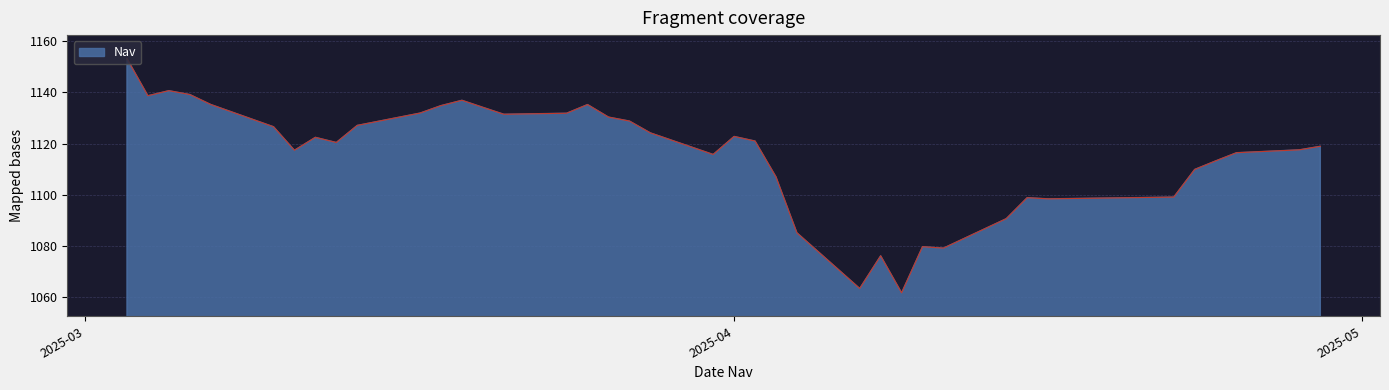

What is the difference between the maximum and minimum values?

91.4